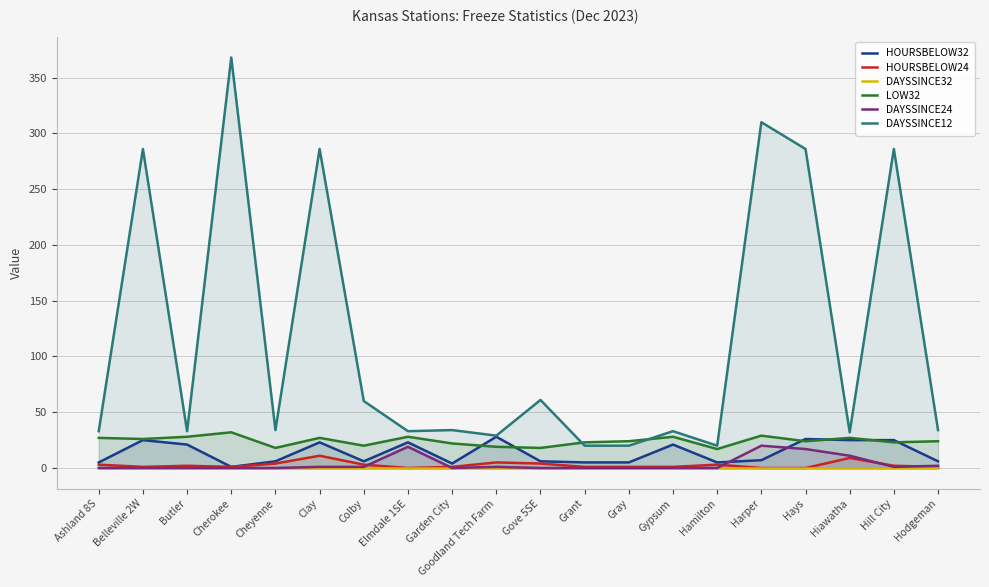

Count the number of data series in this chart.

6